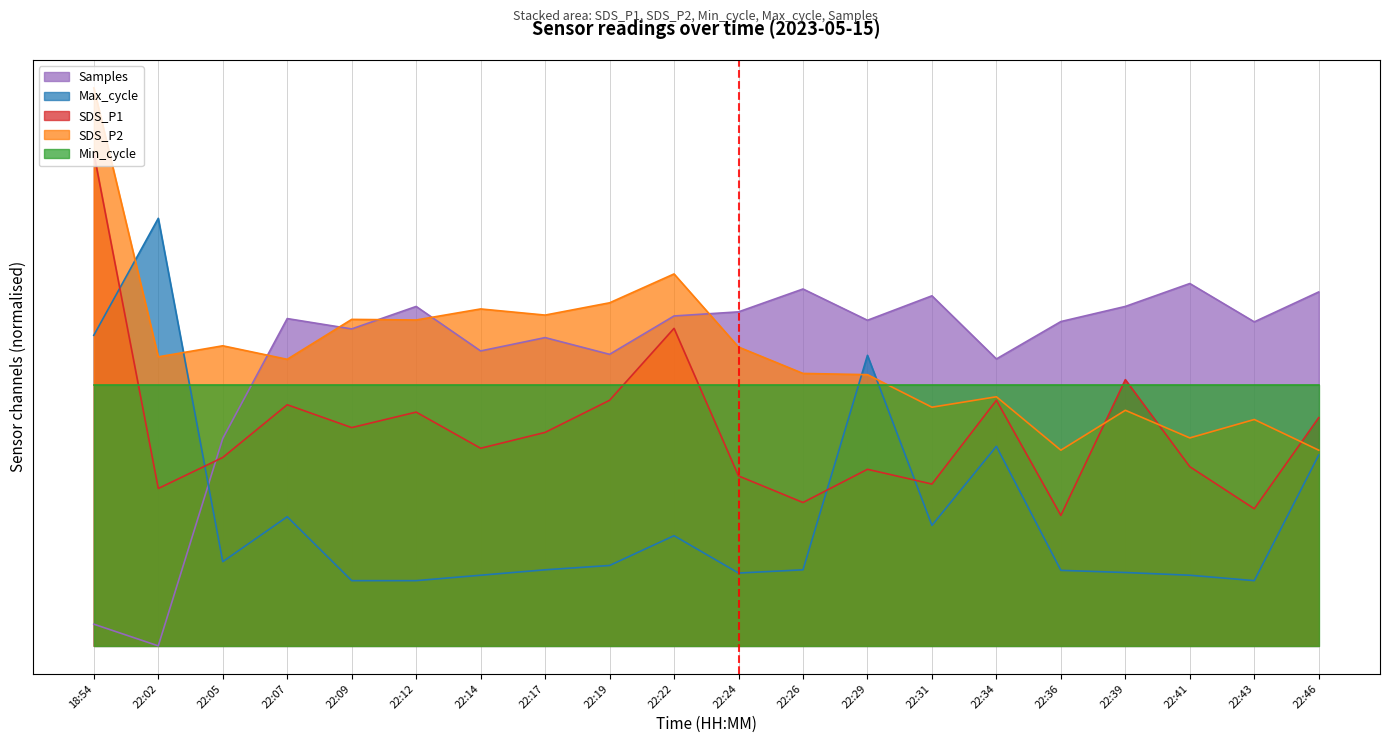

Is the value of SDS_P2 at 22:07 greater than the value of Max_cycle at 22:39?

Yes